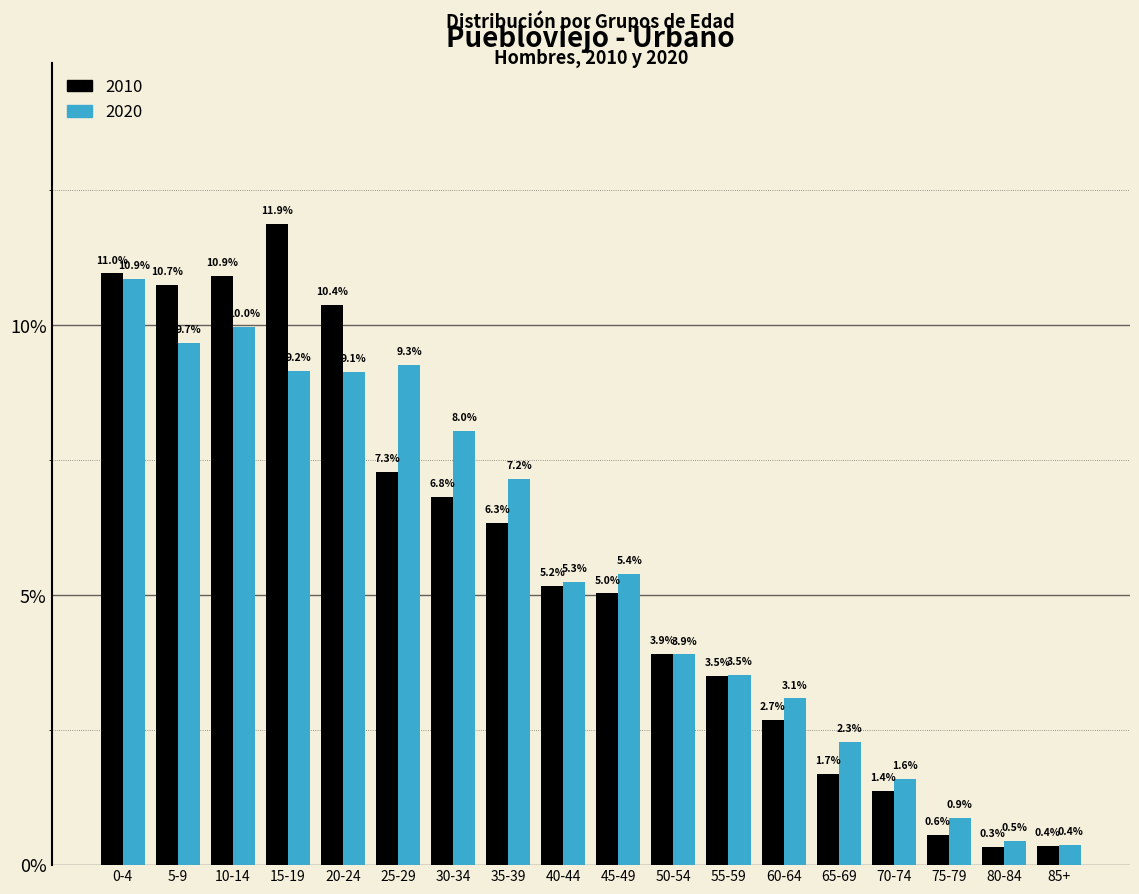

Reading left to right, list all the values displayed in this chart.

2010: 0-4=11.0	5-9=10.7	10-14=10.9	15-19=11.9	20-24=10.4	25-29=7.3	30-34=6.8	35-39=6.3	40-44=5.2	45-49=5.0	50-54=3.9	55-59=3.5	60-64=2.7	65-69=1.7	70-74=1.4	75-79=0.6	80-84=0.3	85+=0.4
2020: 0-4=10.9	5-9=9.7	10-14=10.0	15-19=9.2	20-24=9.1	25-29=9.3	30-34=8.0	35-39=7.2	40-44=5.3	45-49=5.4	50-54=3.9	55-59=3.5	60-64=3.1	65-69=2.3	70-74=1.6	75-79=0.9	80-84=0.5	85+=0.4